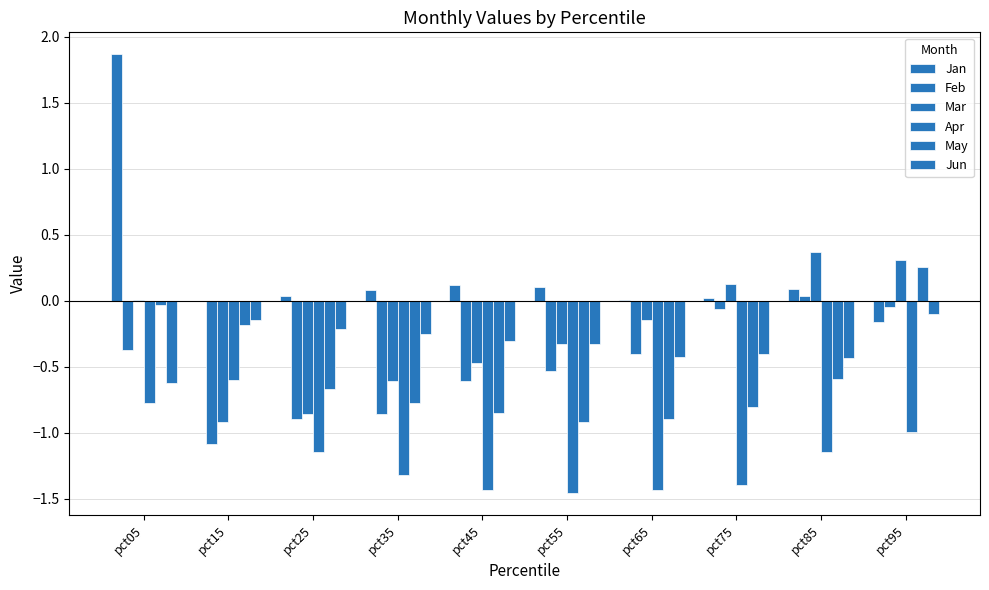

At which category is the sum across all series the highest?

pct05